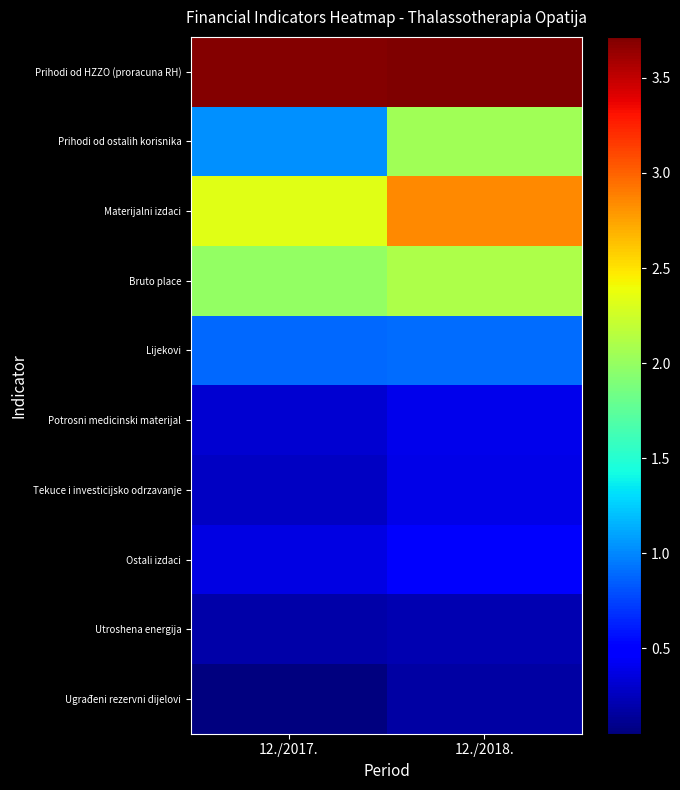

Reading left to right, what are all the values shown in this chart?

Prihodi od HZZO (proracuna RH): 12./2017.=3693873.0	12./2018.=3715831.0
Prihodi od ostalih korisnika: 12./2017.=1025580.0	12./2018.=2049287.0
Materijalni izdaci: 12./2017.=2338416.0	12./2018.=2851092.6
Bruto place: 12./2017.=1994879.0	12./2018.=2110558.1
Lijekovi: 12./2017.=886183.0	12./2018.=907935.3
Potrosni medicinski materijal: 12./2017.=311902.0	12./2018.=401057.8
Tekuce i investicijsko odrzavanje: 12./2017.=277460.0	12./2018.=380148.1
Ostali izdaci: 12./2017.=368175.0	12./2018.=464771.8
Utroshena energija: 12./2017.=190095.0	12./2018.=210748.9
Ugrađeni rezervni dijelovi: 12./2017.=49931.0	12./2018.=165285.7